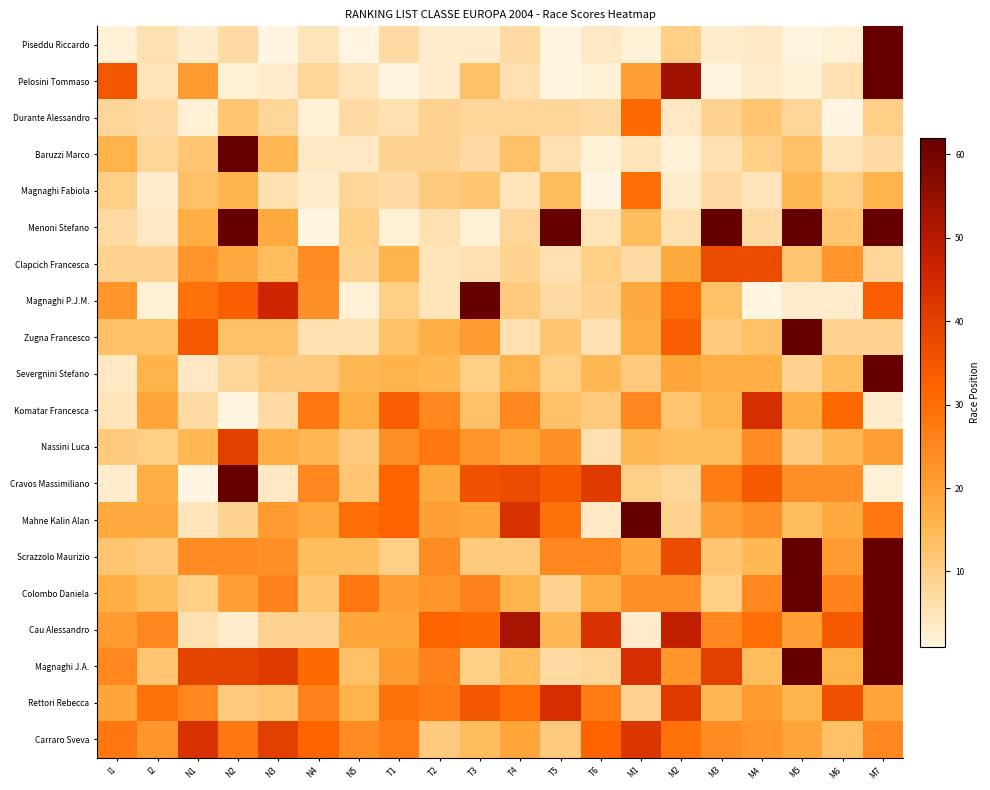

How many categories are shown in the chart?

20